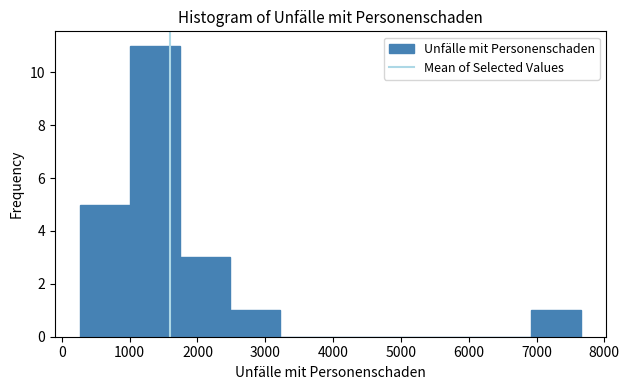

Reading left to right, list every bar in this chart as the range it spans on the x-axis followed by its height. Neither the bar edges nor the heights are printed on the chart, so give them approximately, as read against the axes.

300 to 1000: 5
1000 to 1700: 11
1700 to 2500: 3
2500 to 3200: 1
3200 to 4000: 0
4000 to 4700: 0
4700 to 5400: 0
5400 to 6200: 0
6200 to 6900: 0
6900 to 7700: 1